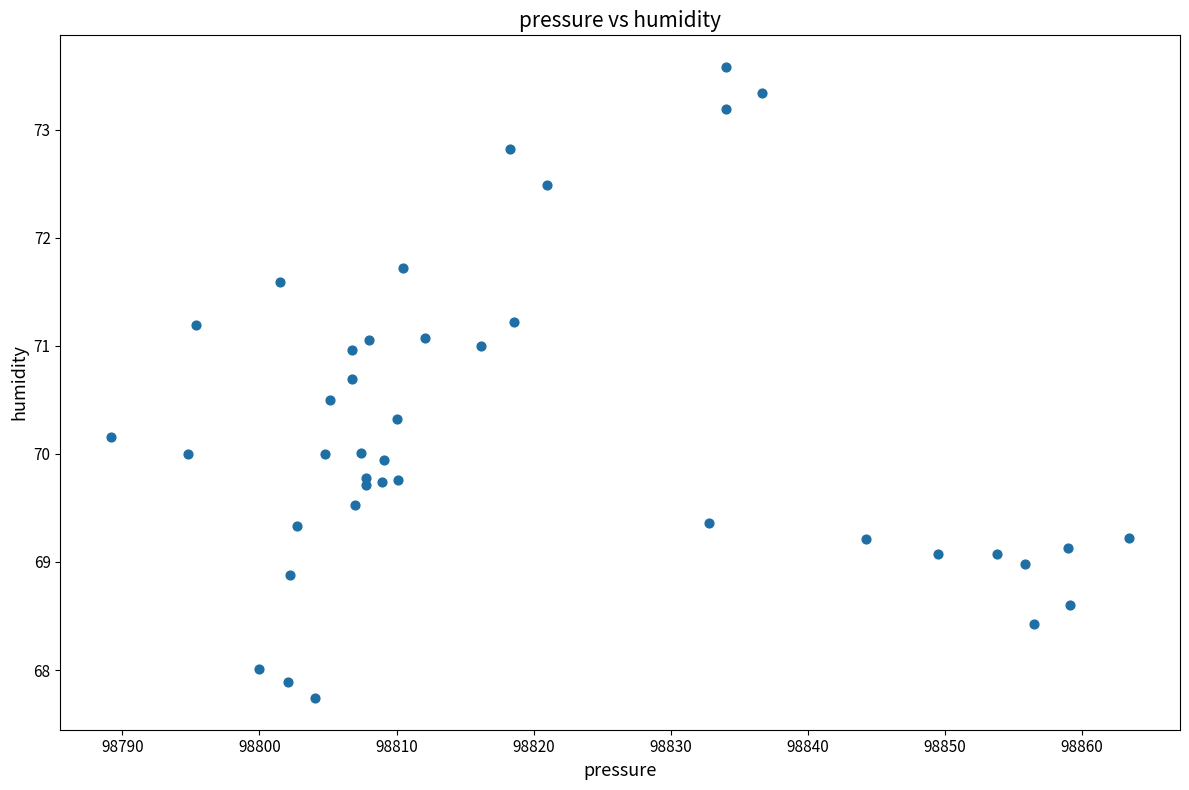

What is the range of Y values (max minus min)?

5.8